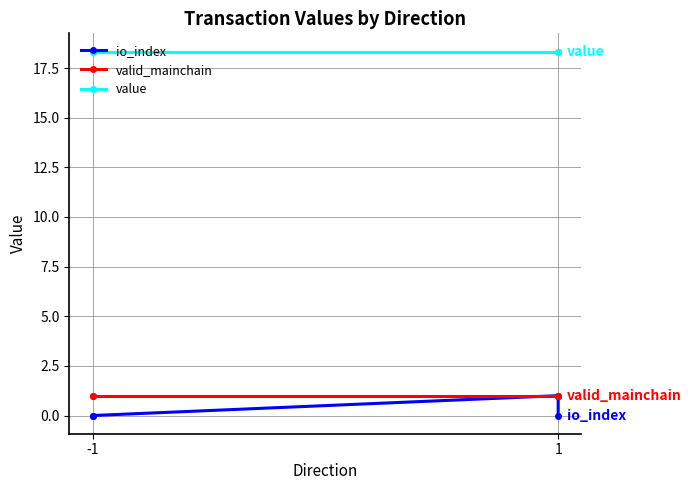

Is the value of value at 1 greater than the value of valid_mainchain at -1?

Yes